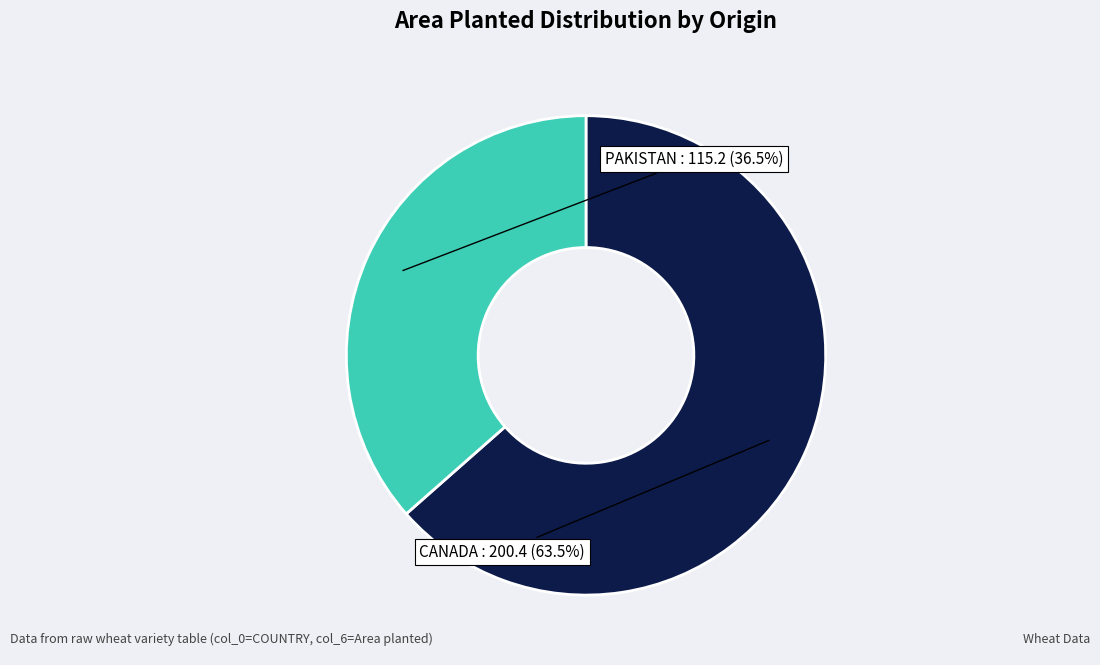

Is there any slice that represents more than half of the pie?

Yes